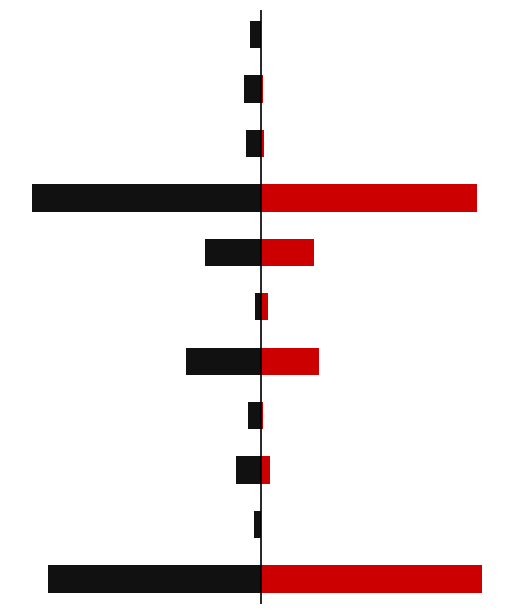

Reading left to right, extract all data points from this chart.

Белки: -18.8	-0.6	-2.2	-1.1	-6.6	-0.5	-4.9	-20.1	-1.3	-1.5	-1.0
Жиры: 19.5	0.0	0.8	0.2	5.1	0.6	4.7	19.1	0.2	0.2	0.0